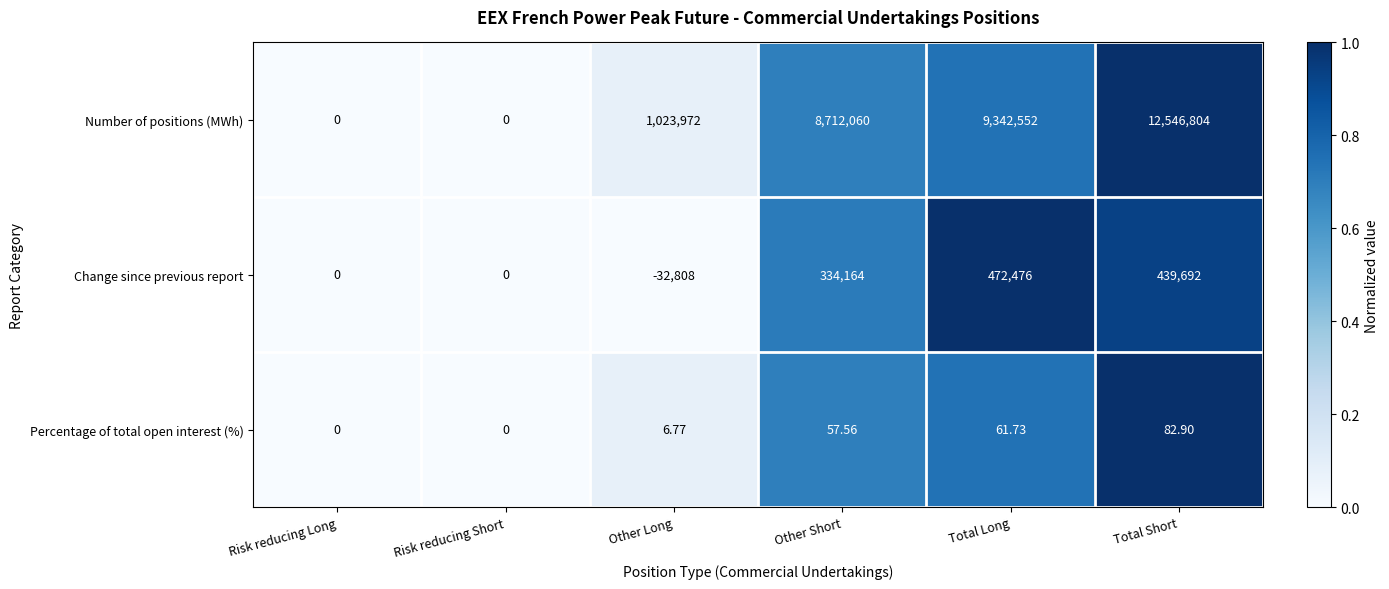

List the series in order of their peak value, highest first.

Number of positions (MWh), Change since previous report, Percentage of total open interest (%)